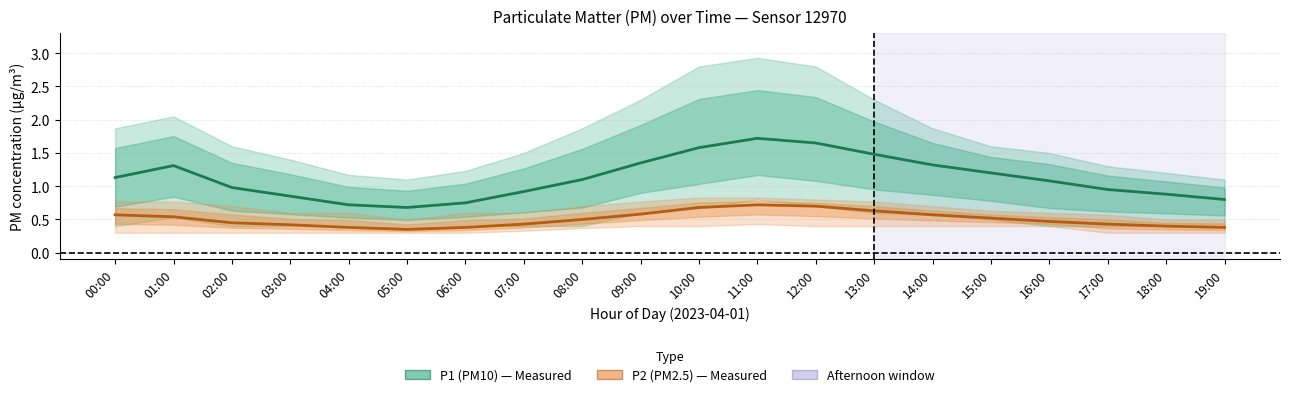

Reading left to right, what are all the values shown in this chart?

P1 (PM10): 00:00=1.1	01:00=1.3	02:00=1.0	03:00=0.8	04:00=0.7	05:00=0.7	06:00=0.8	07:00=0.9	08:00=1.1	09:00=1.4	10:00=1.6	11:00=1.7	12:00=1.6	13:00=1.5	14:00=1.3	15:00=1.2	16:00=1.1	17:00=0.9	18:00=0.9	19:00=0.8
P2 (PM2.5): 00:00=0.6	01:00=0.5	02:00=0.5	03:00=0.4	04:00=0.4	05:00=0.3	06:00=0.4	07:00=0.4	08:00=0.5	09:00=0.6	10:00=0.7	11:00=0.7	12:00=0.7	13:00=0.6	14:00=0.6	15:00=0.5	16:00=0.5	17:00=0.4	18:00=0.4	19:00=0.4